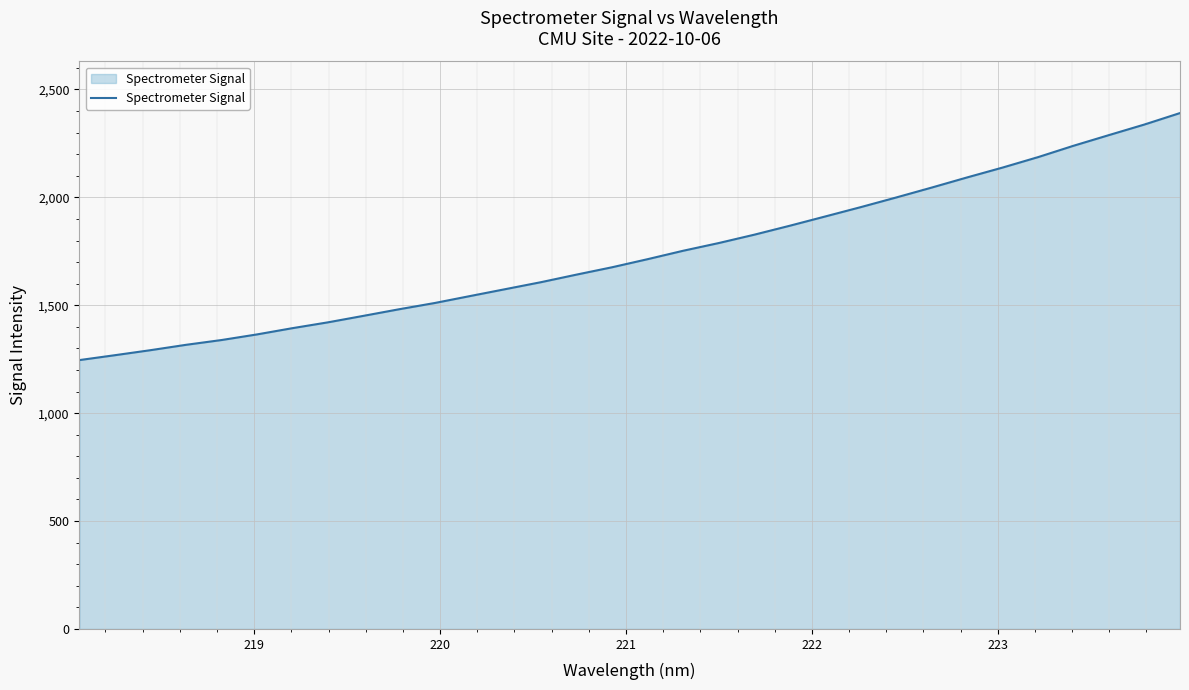

How many series are shown in this chart?

1